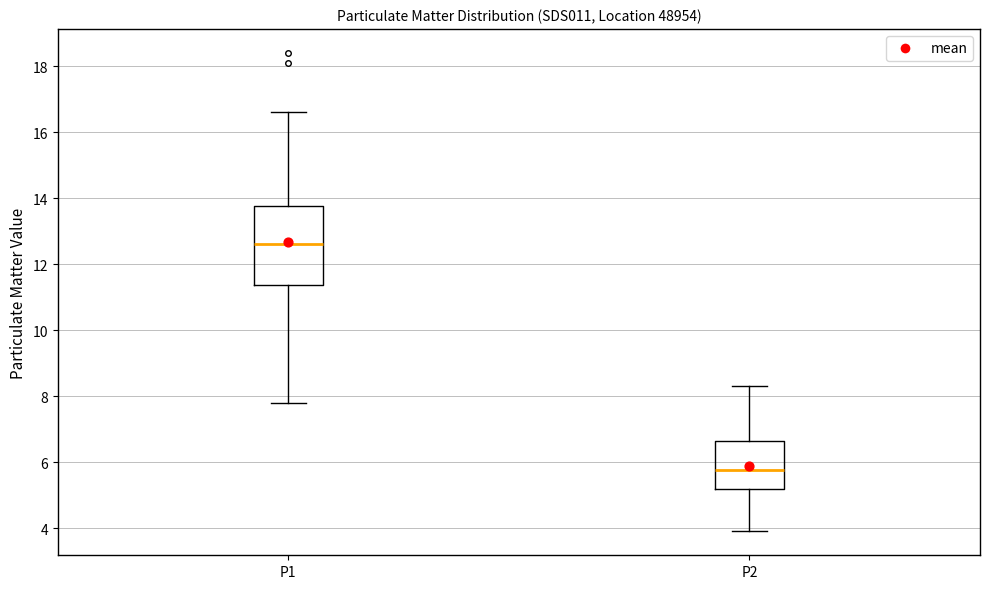

Which box has the lowest median line?

P2